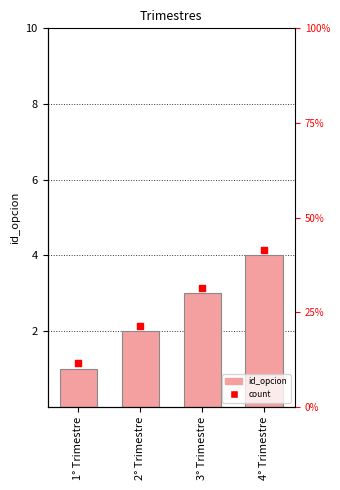

What is the change in value from 1° Trimestre to 2° Trimestre?

+1